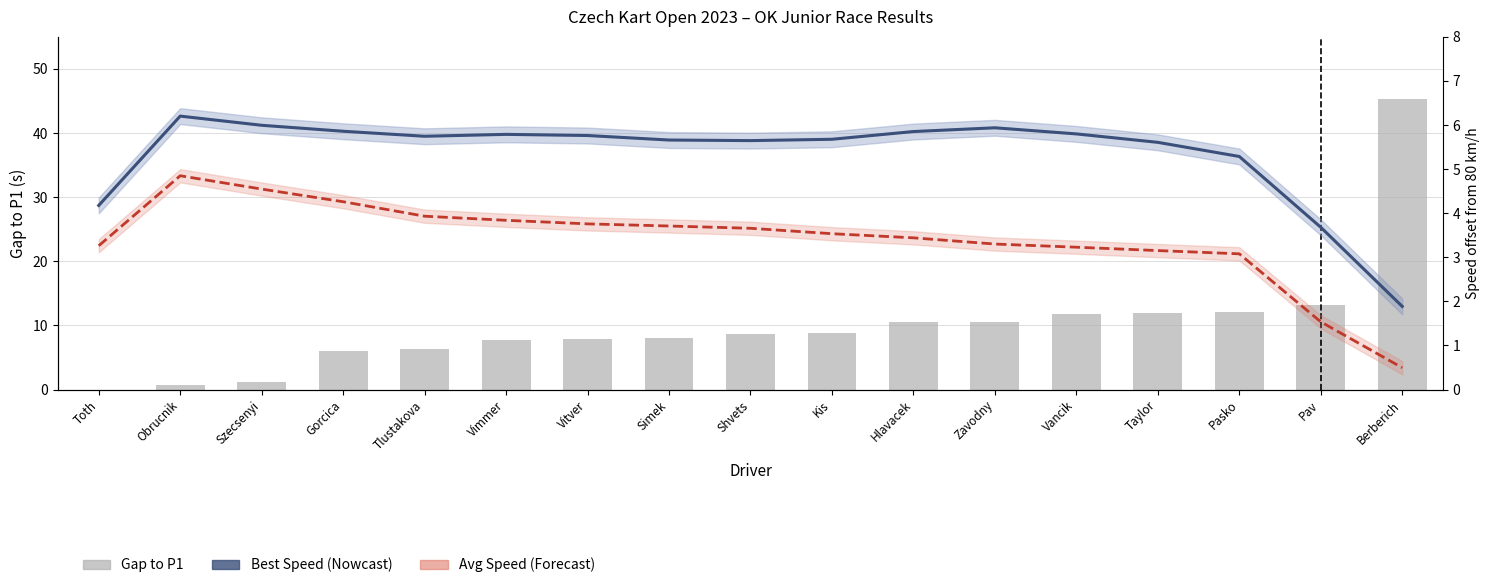

List the series in order of their peak value, highest first.

Gap to P1 (s), Best Speed (Nowcast), Avg Speed (Forecast)